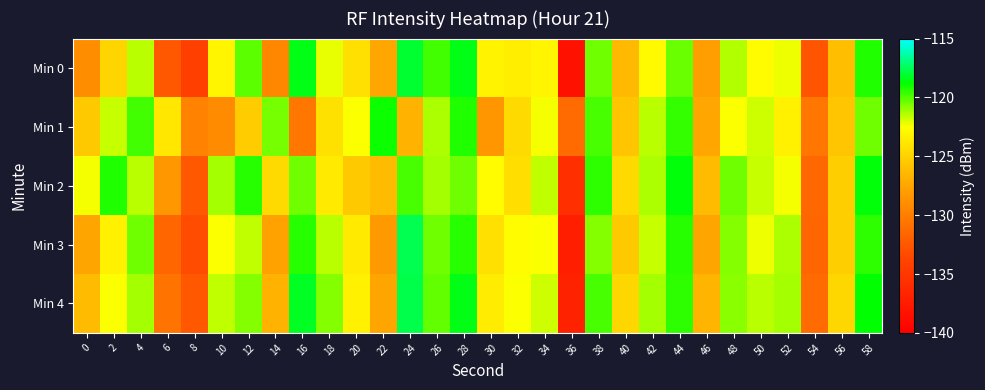

What is the total value across all series at 34?

-611.2